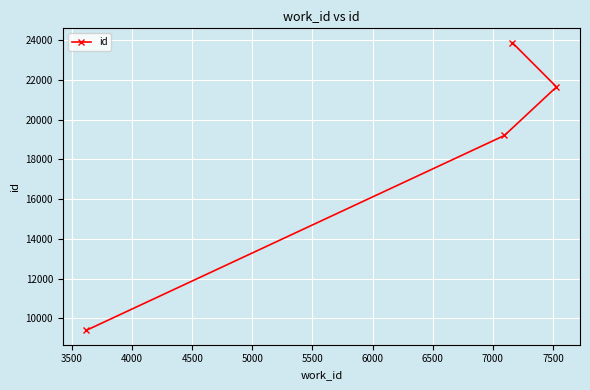

True or false: there are more than 1 points higher than both neighbors.

False